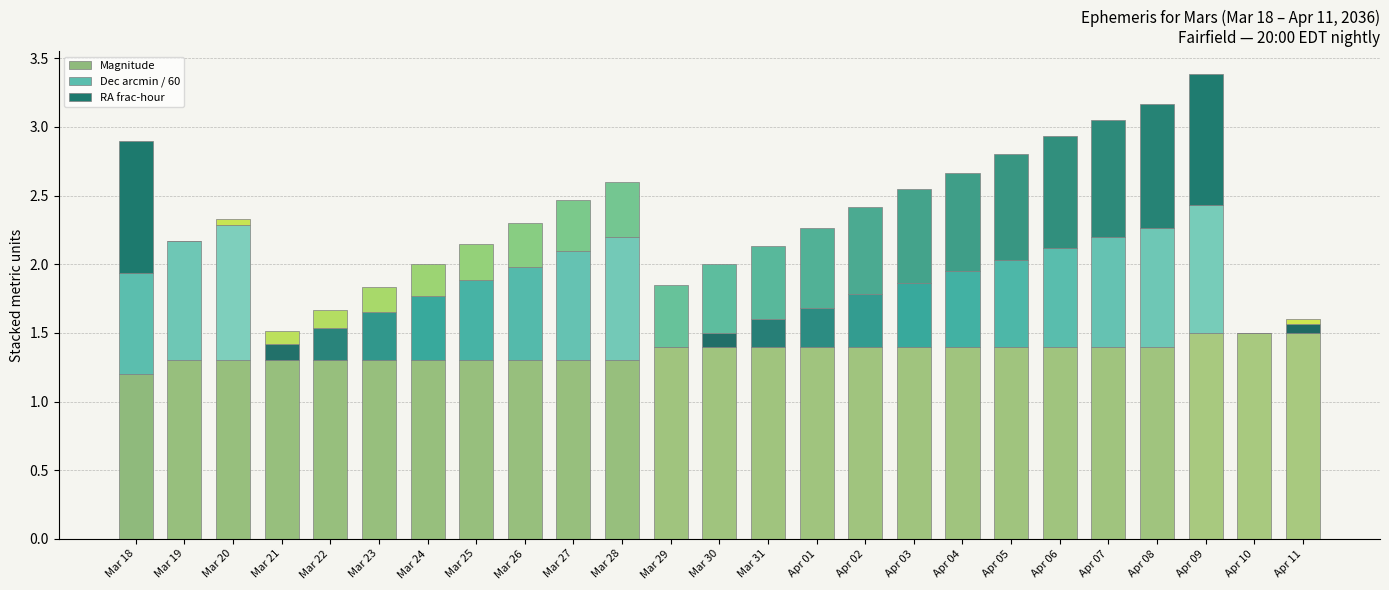

At which category is the sum across all series the highest?

Apr 09